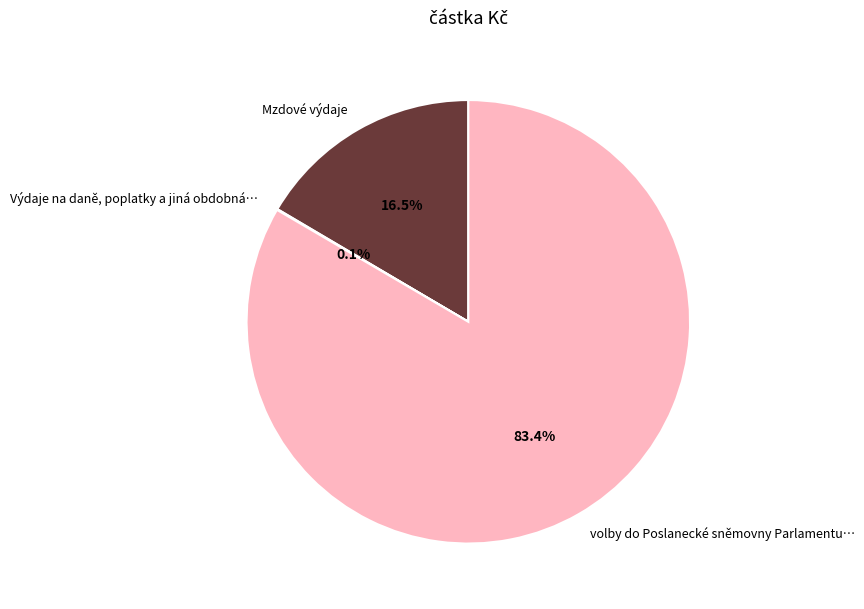

What portion of the pie excludes volby do Poslanecké sněmovny Parlamentu…?

16.6%